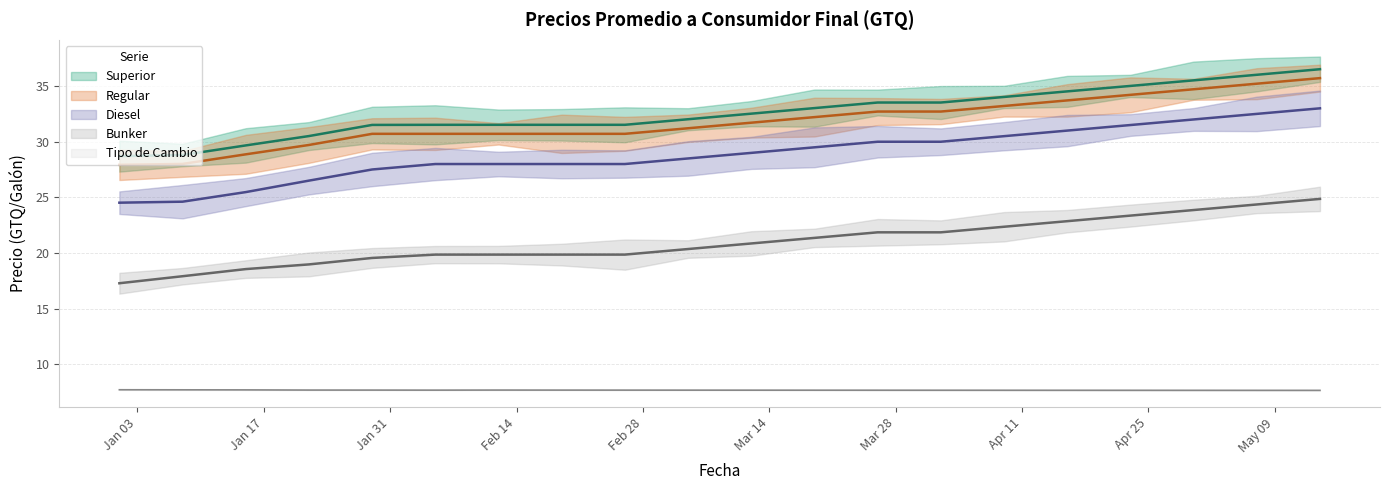

At which label does Diesel reach its minimum?

2022-01-01